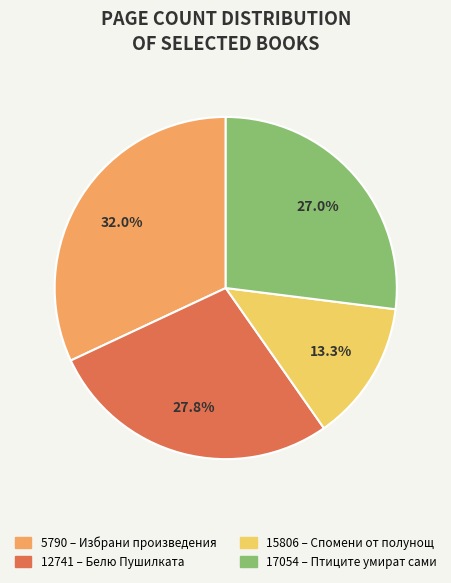

What is the total percentage of 12741 – Белю Пушилката and 5790 – Избрани произведения?

59.7%